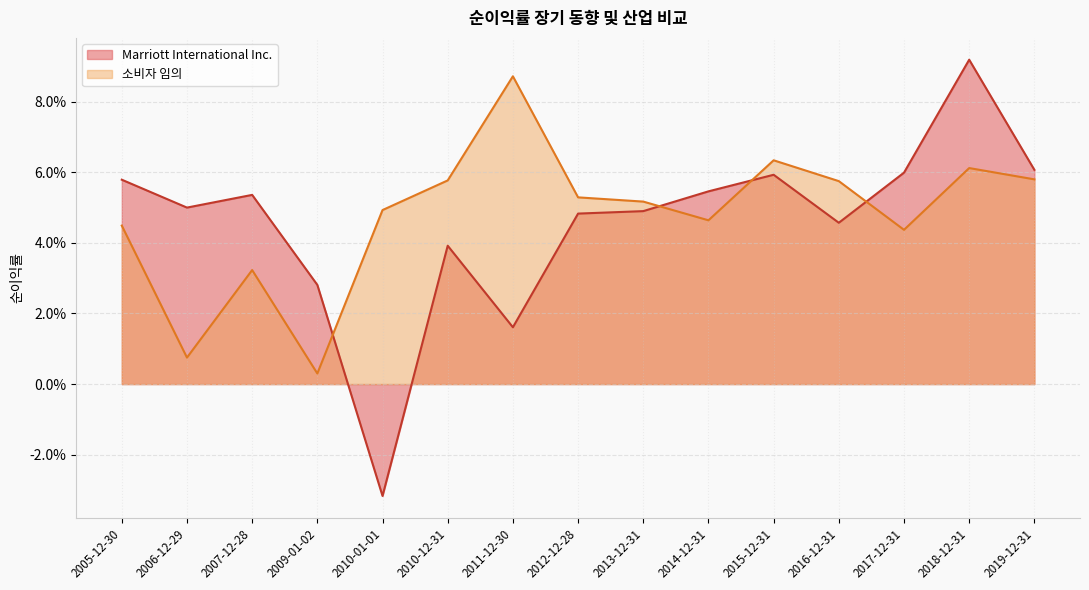

List the labels in order of Marriott International Inc. value, largest first.

2018-12-31, 2019-12-31, 2017-12-31, 2015-12-31, 2005-12-30, 2014-12-31, 2007-12-28, 2006-12-29, 2013-12-31, 2012-12-28, 2016-12-31, 2010-12-31, 2009-01-02, 2011-12-30, 2010-01-01